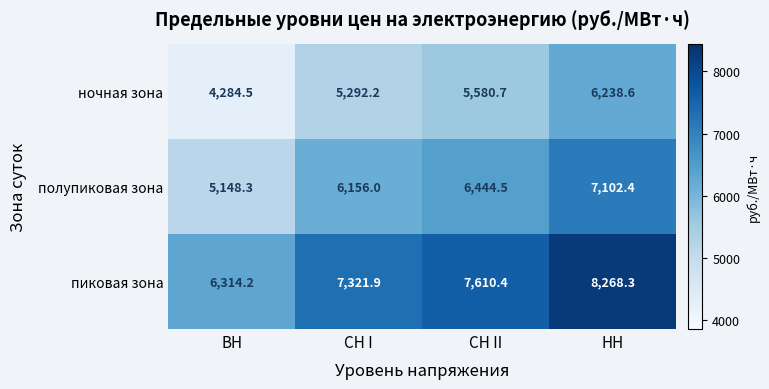

What is the average value of the полупиковая зона series?

6212.8